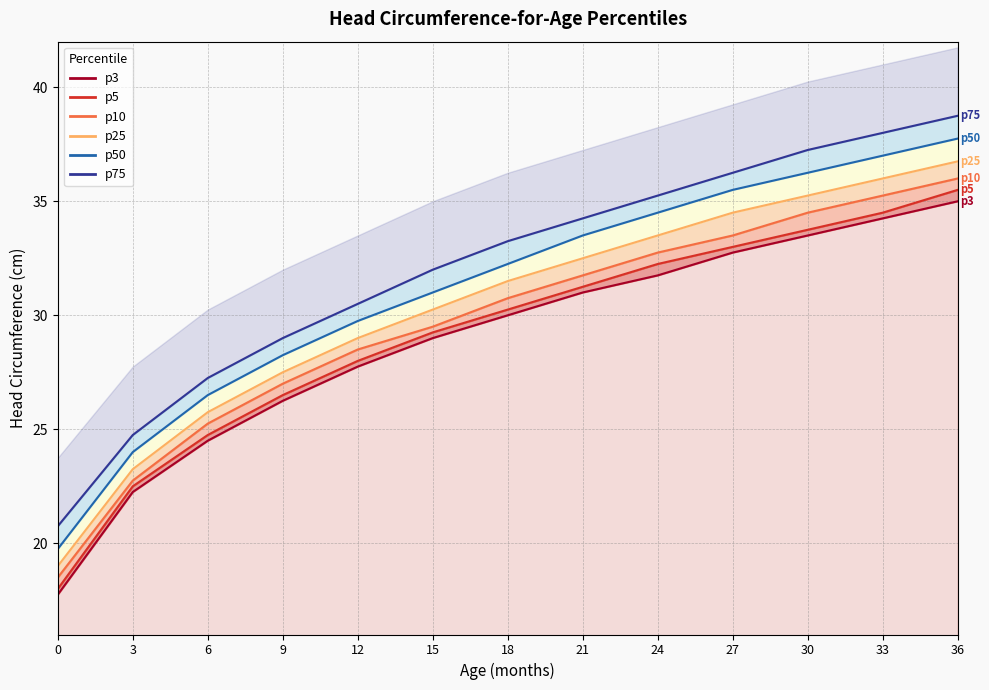

At which category is the sum across all series the highest?

36